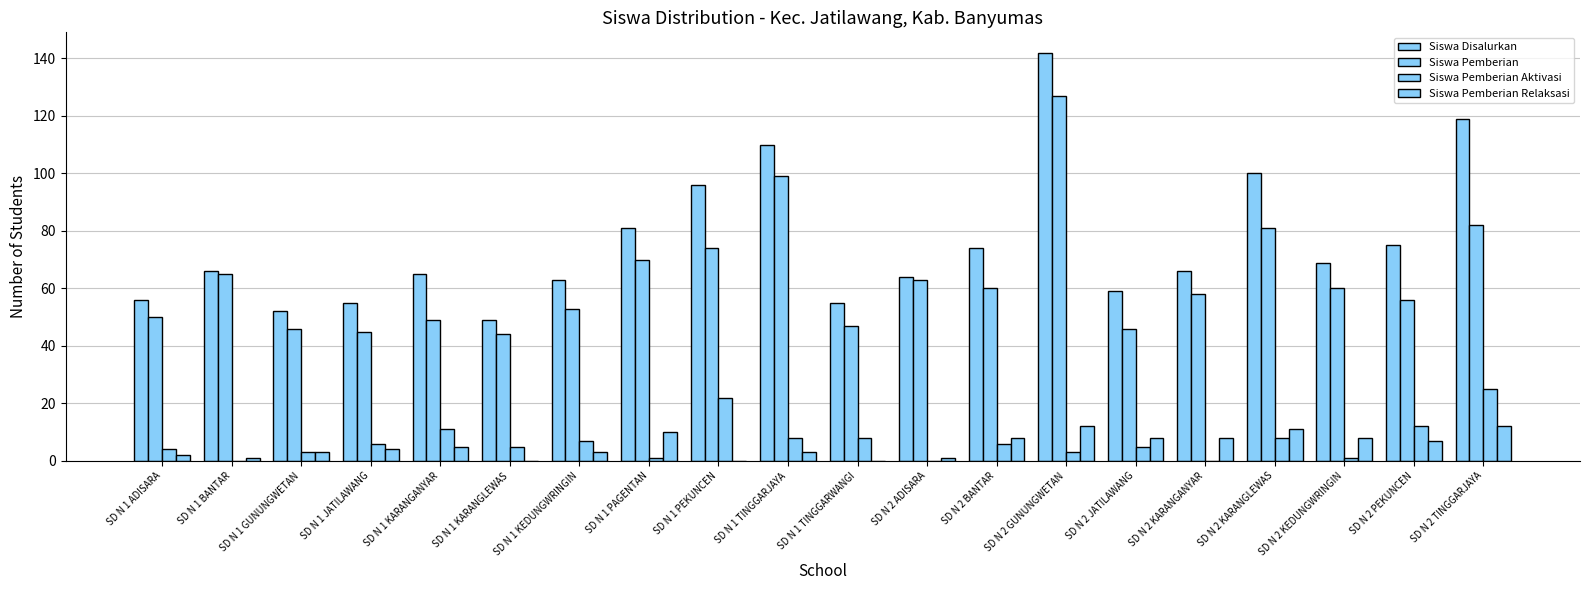

What is the difference between the Siswa Disalurkan values at SD N 1 BANTAR and SD N 1 PAGENTAN?

15